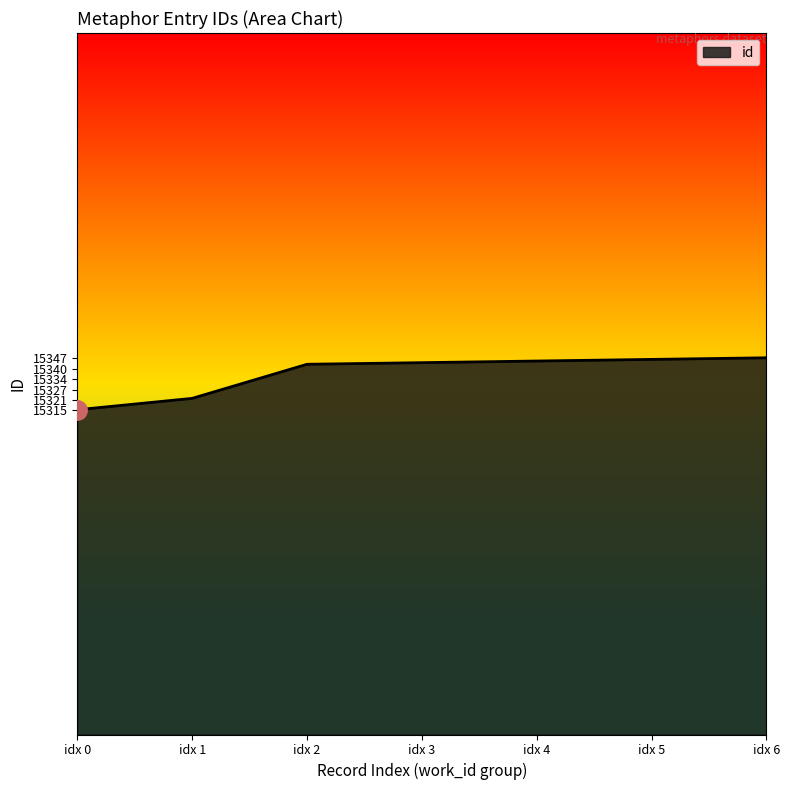

Is it true that the value at idx 5 is 24639?

False